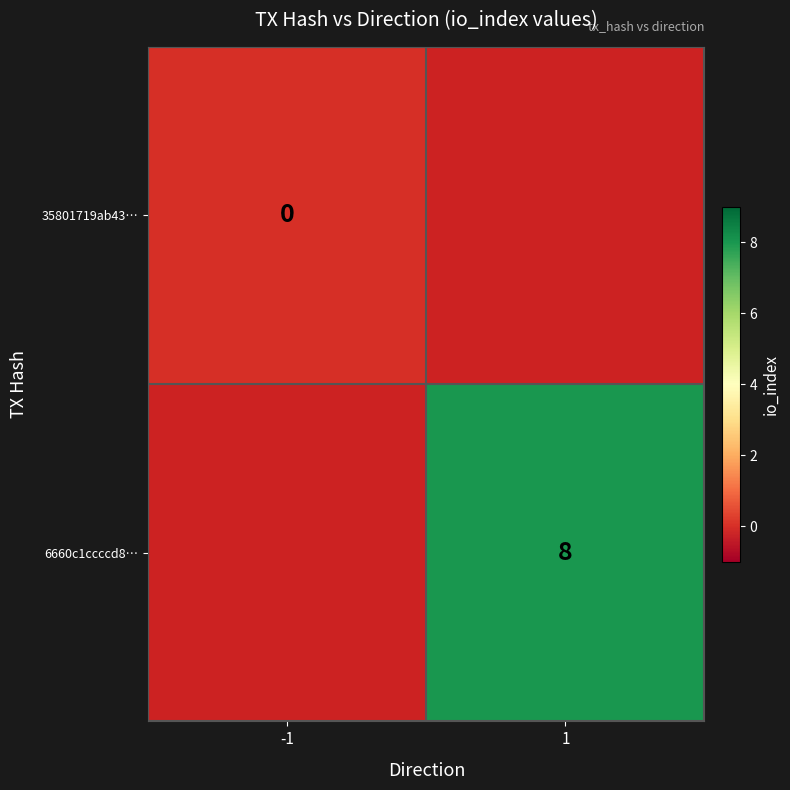

True or false: 6660c1ccccd8… has a value of 8 at 1.

True